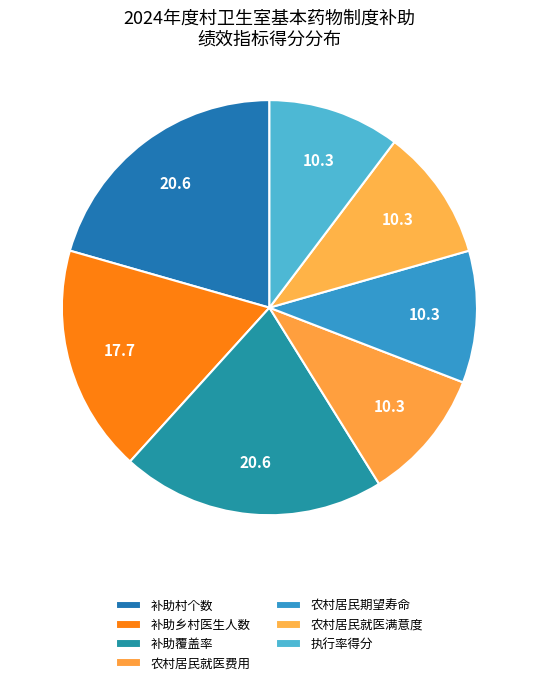

Is it true that 农村居民期望寿命 is 21% of the pie?

False